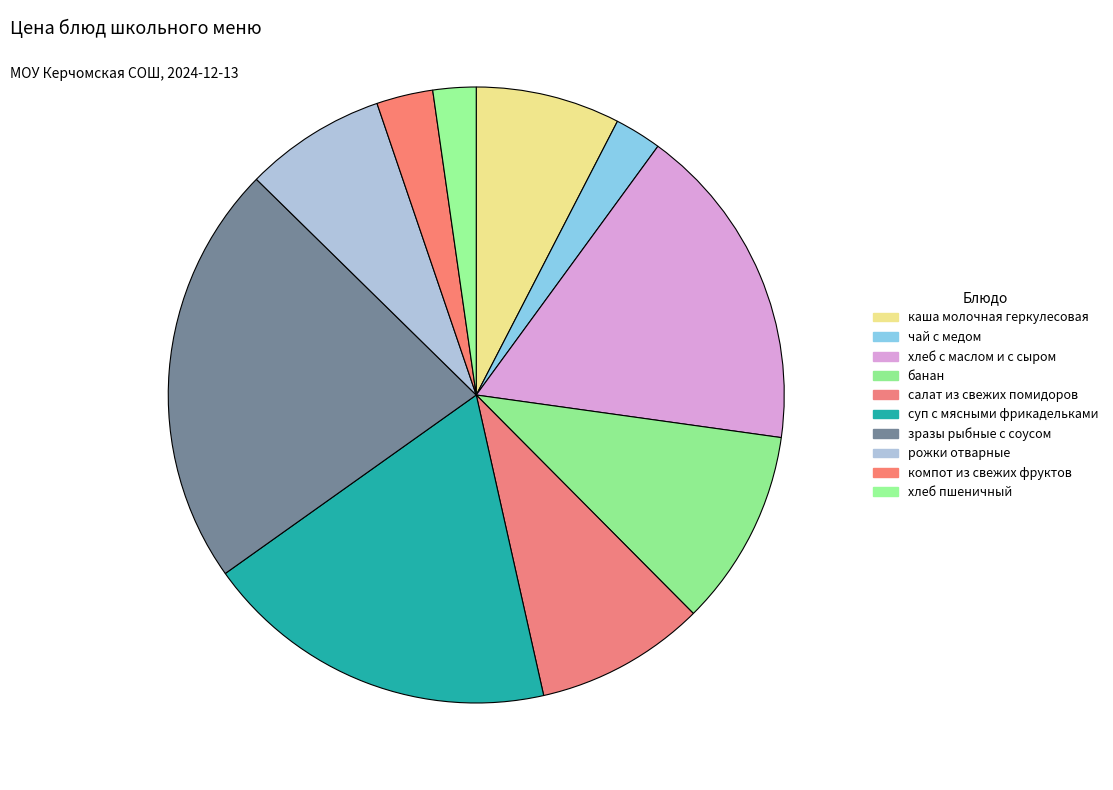

What percentage is the рожки отварные slice, to the nearest percent?

7%